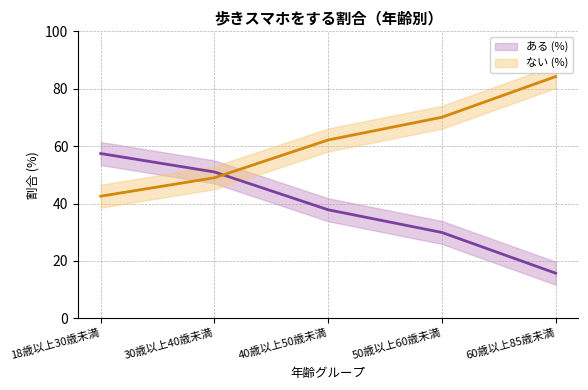

Which series has the widest spread of values?

ある (%) line